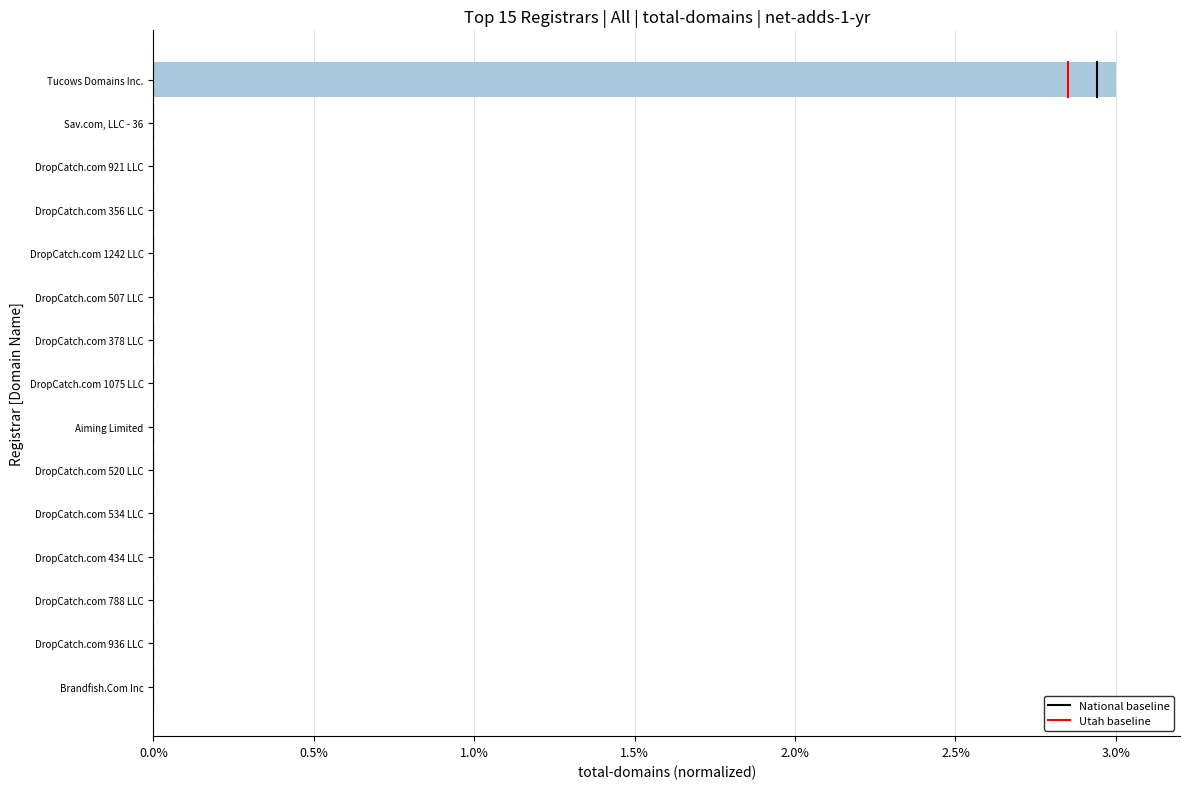

What is the sum of all values?

3.0